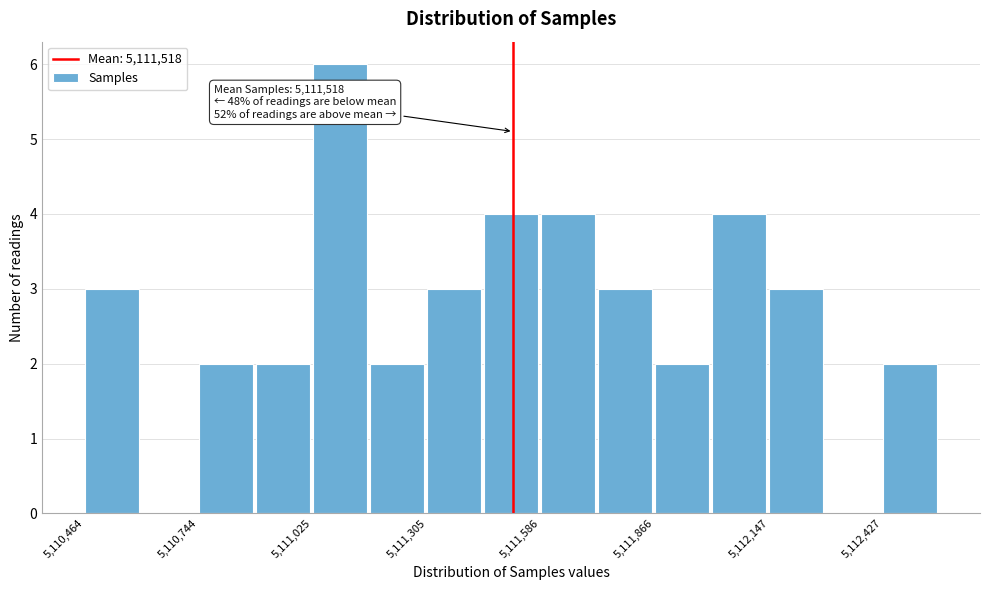

Around what value on the x-axis is the tallest bar? Give the approximate position of its centre, as read against the axis.

5111100